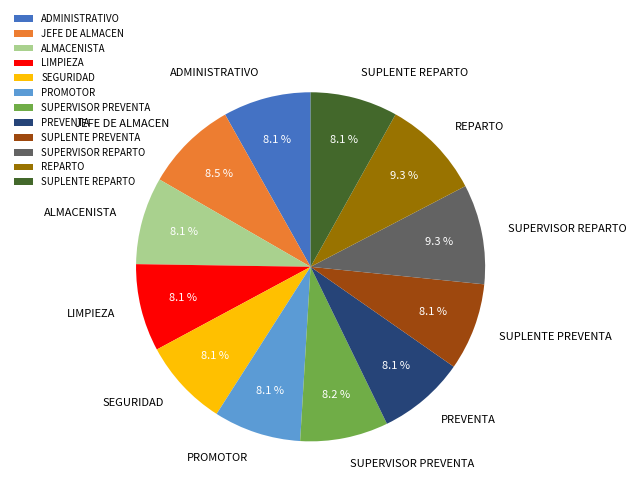

Is SEGURIDAD the majority of the pie?

No